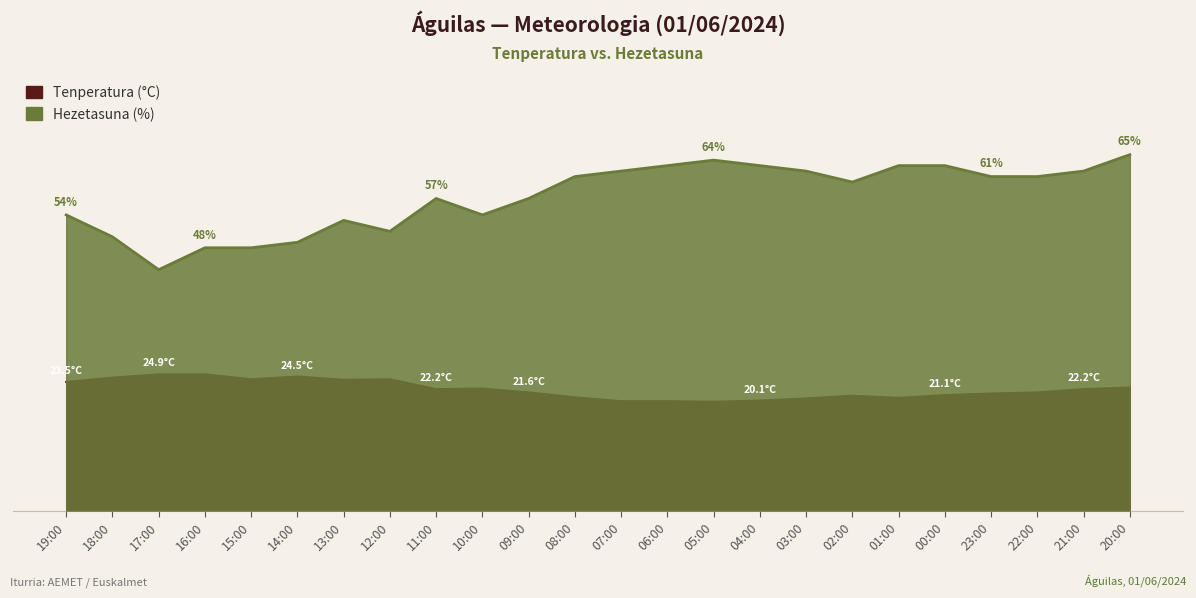

Reading left to right, extract all data points from this chart.

Tenperatura (°C): 19:00=23.5	18:00=24.3	17:00=24.9	16:00=24.9	15:00=24.0	14:00=24.5	13:00=23.9	12:00=24.0	11:00=22.2	10:00=22.3	09:00=21.6	08:00=20.7	07:00=20.0	06:00=20.0	05:00=19.9	04:00=20.1	03:00=20.5	02:00=21.0	01:00=20.6	00:00=21.1	23:00=21.4	22:00=21.6	21:00=22.2	20:00=22.5
Hezetasuna (%): 19:00=54.0	18:00=50.0	17:00=44.0	16:00=48.0	15:00=48.0	14:00=49.0	13:00=53.0	12:00=51.0	11:00=57.0	10:00=54.0	09:00=57.0	08:00=61.0	07:00=62.0	06:00=63.0	05:00=64.0	04:00=63.0	03:00=62.0	02:00=60.0	01:00=63.0	00:00=63.0	23:00=61.0	22:00=61.0	21:00=62.0	20:00=65.0